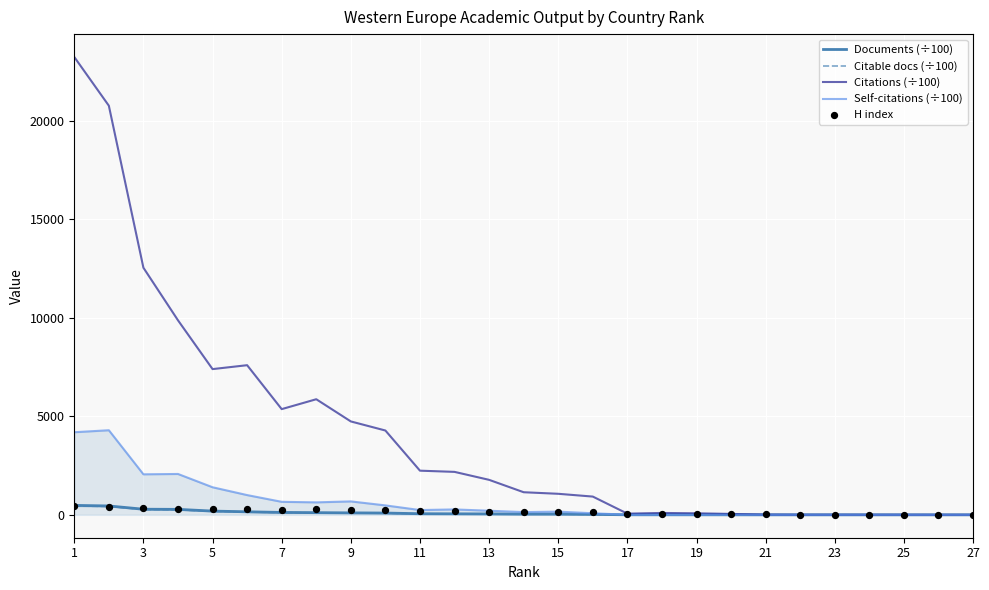

At which category is the sum across all series the highest?

1